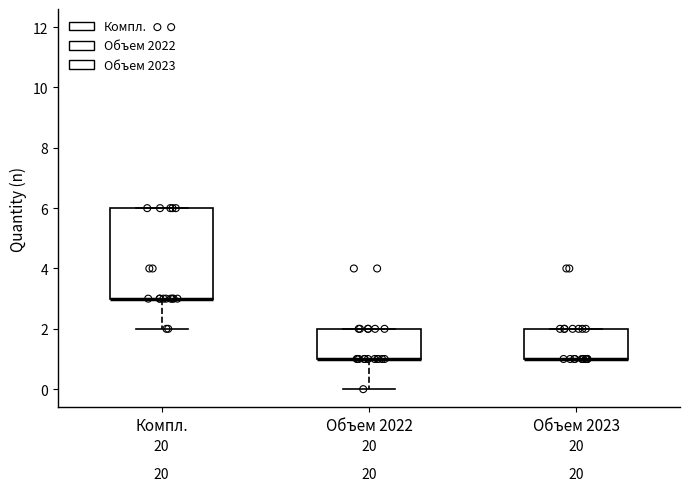

Reading left to right, transcribe this box plot: for each box, give where its median line is, the range the box spans, and where its two whiskers end, as read against the y-axis. The values are not printed on the chart, so give them approximately, as read against the axis.

Компл.: median 3 (drawn on the box's lower edge), box 3 to 6, whiskers 2 to 6
Объем 2022: median 1 (drawn on the box's lower edge), box 1 to 2, whiskers 0 to 2
Объем 2023: median 1 (drawn on the box's lower edge), box 1 to 2, whiskers 1 to 2